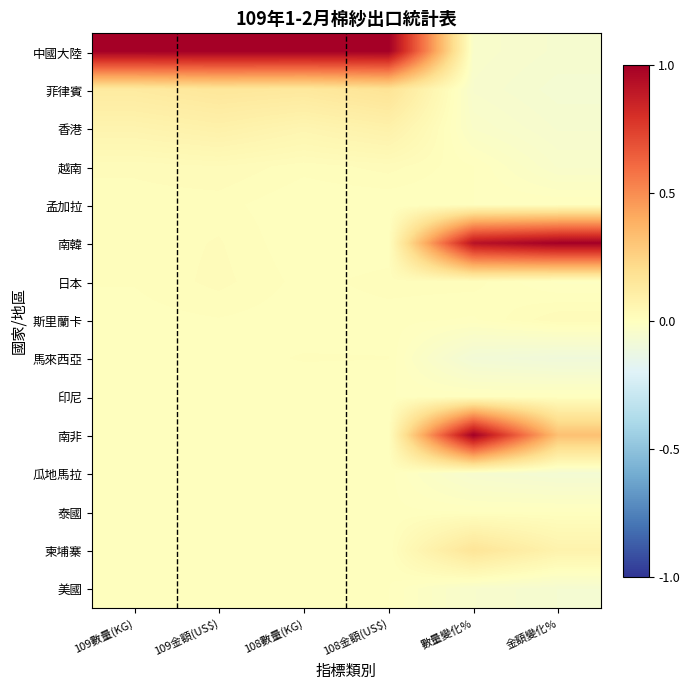

Rank the series by their maximum value, from lowest to highest.

美國, 印尼, 泰國, 瓜地馬拉, 馬來西亞, 孟加拉, 日本, 斯里蘭卡, 越南, 香港, 柬埔寨, 菲律賓, 中國大陸, 南韓, 南非